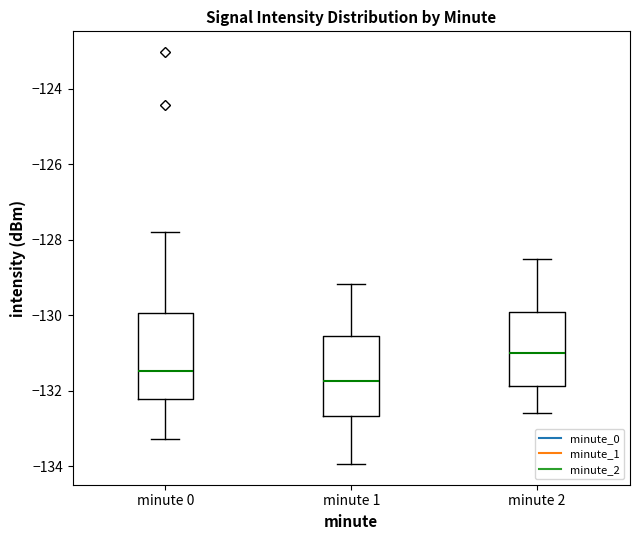

Where does the upper whisker of the box for minute 2 end on the y-axis? The values are not printed on the chart, so give them approximately, as read against the axis.

-128.4